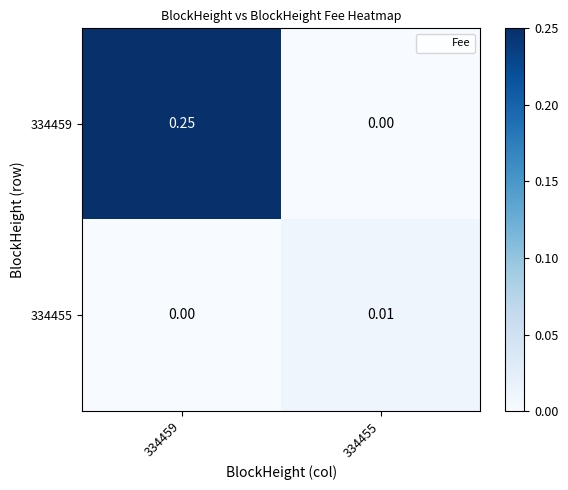

How many data points in 334455 are above 0?

1